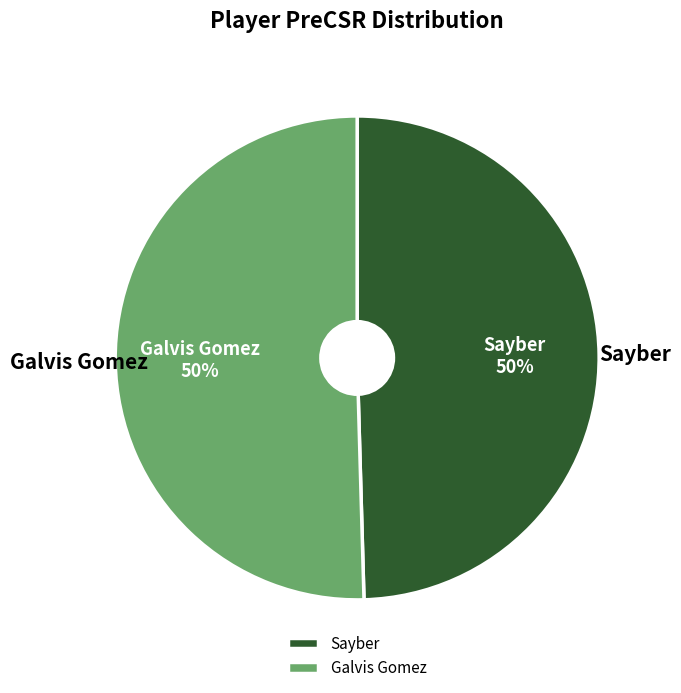

To the nearest percent, what is the combined percentage of Sayber and Galvis Gomez?

100%